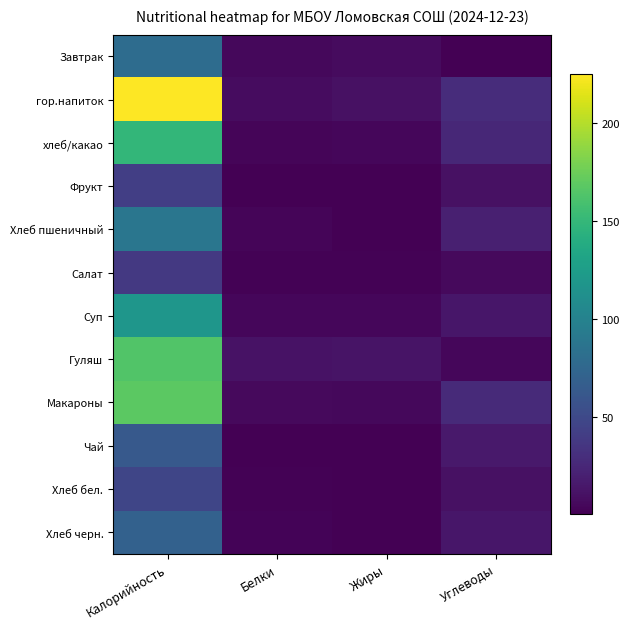

Count the number of data series in this chart.

12